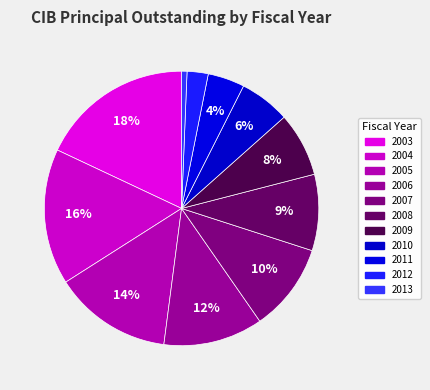

To the nearest percent, what percentage of the pie is 2004?

16%